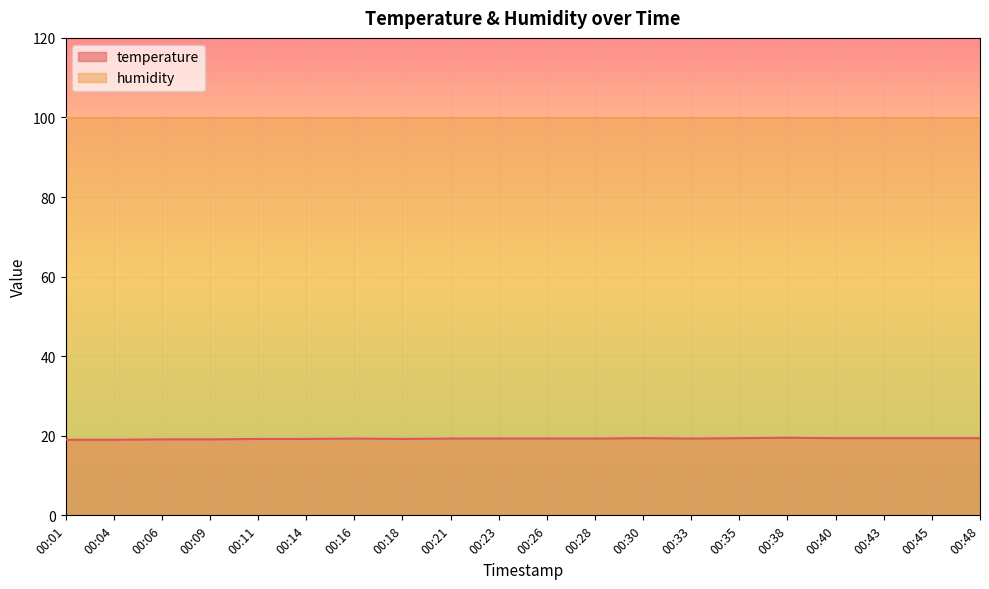

Which has a higher value, 00:21 or 00:28?

00:21